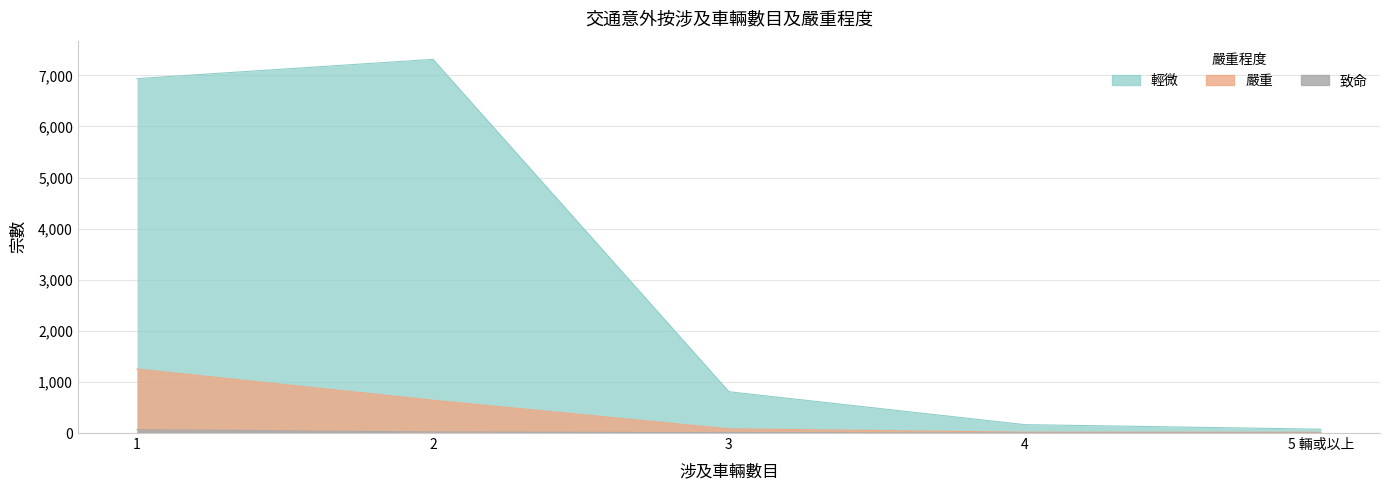

At which label does 嚴重 reach its minimum?

5 輛或以上